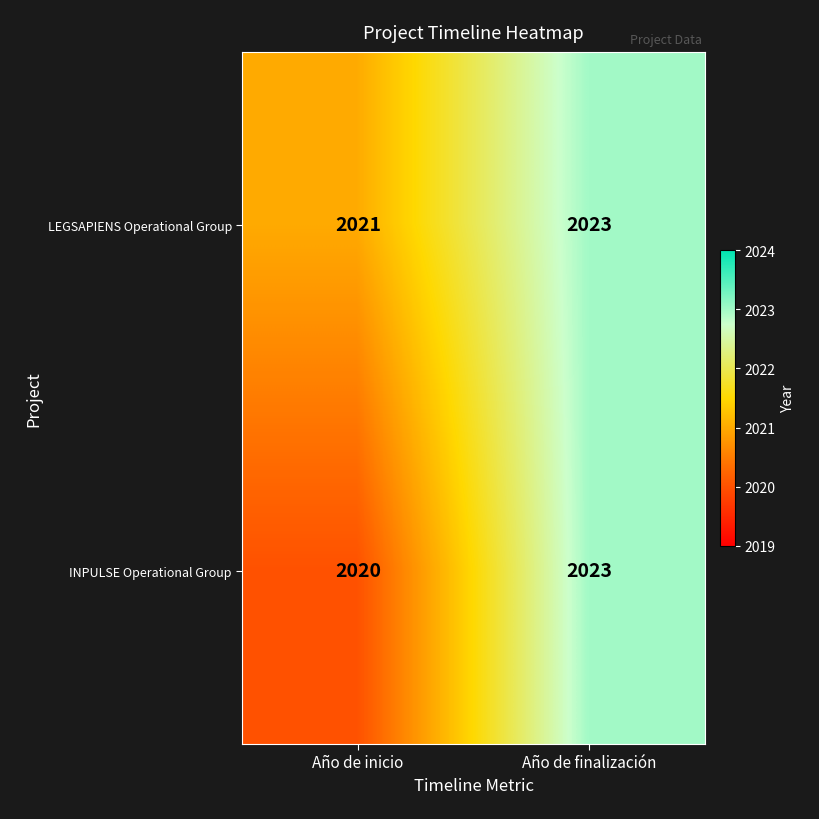

Rank the series by their average value, from lowest to highest.

INPULSE Operational Group, LEGSAPIENS Operational Group